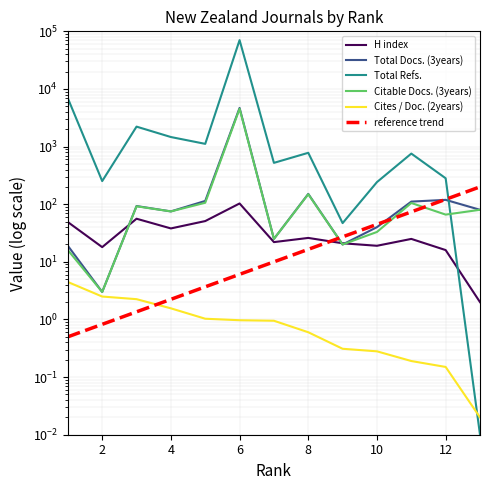

The H index series shows 25.5 at 2. True or false?

False